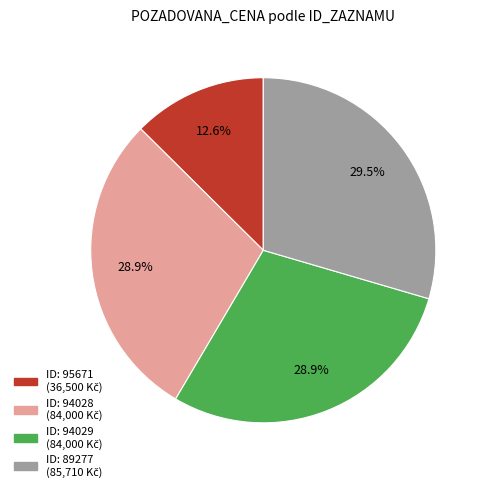

How many segments does this pie chart have?

4